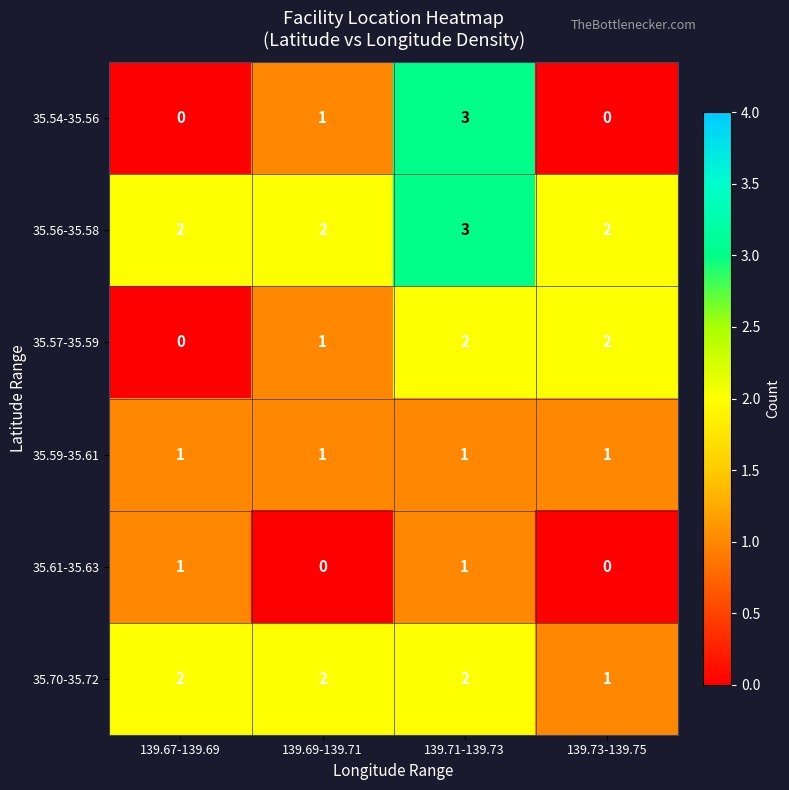

How many series are shown in this chart?

6